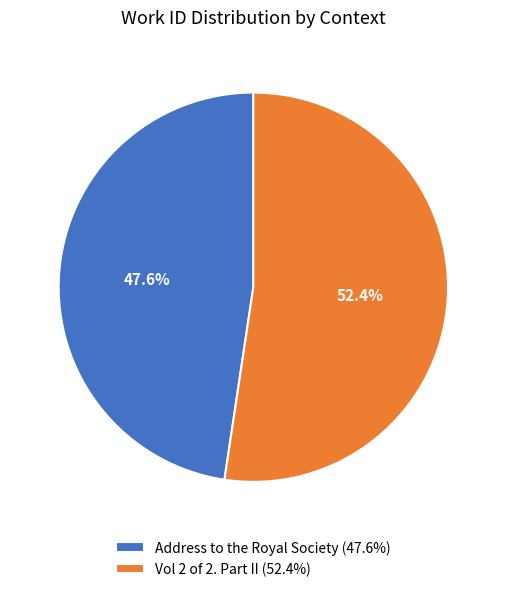

True or false: Address to the Royal Society accounts for 59% of the total.

False